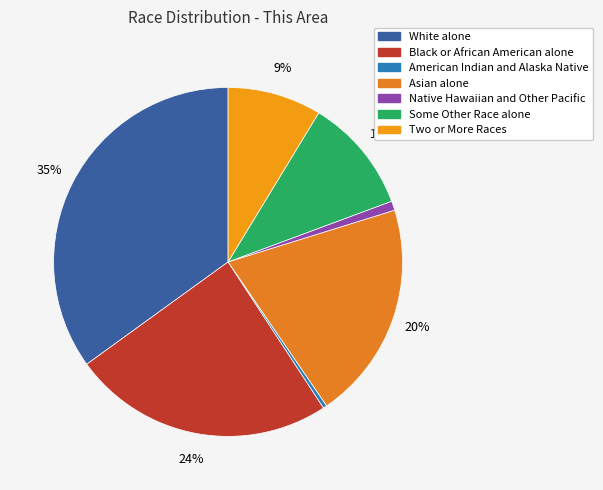

What is the largest slice in the pie chart?

White alone